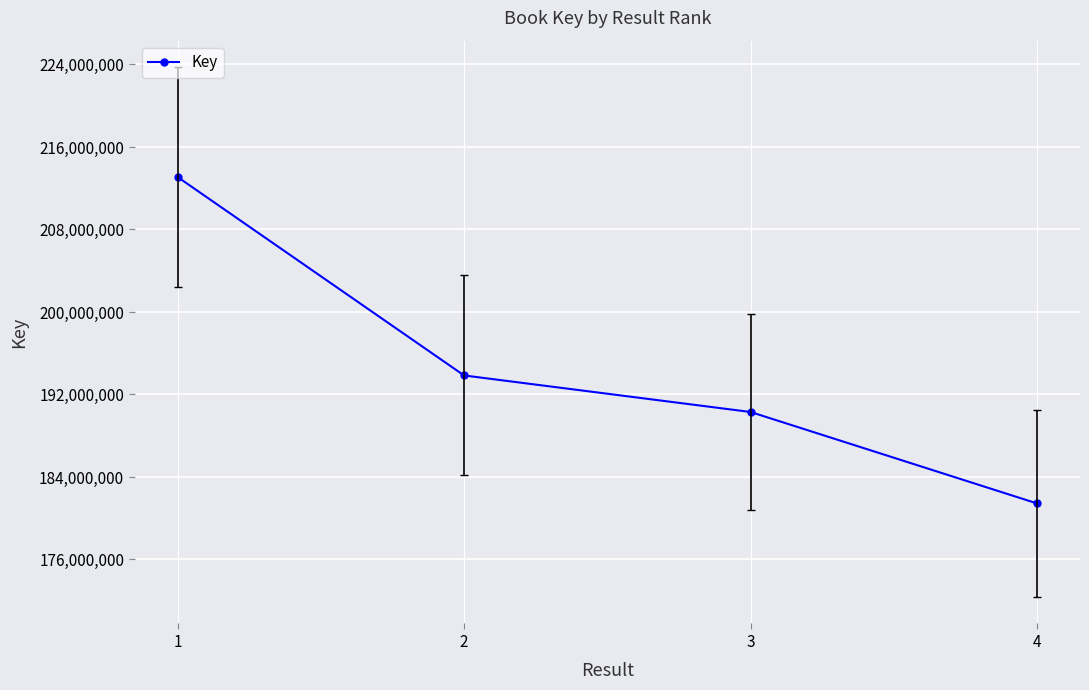

Reading left to right, list all the values displayed in this chart.

213085333	193845032	190301572	181435884